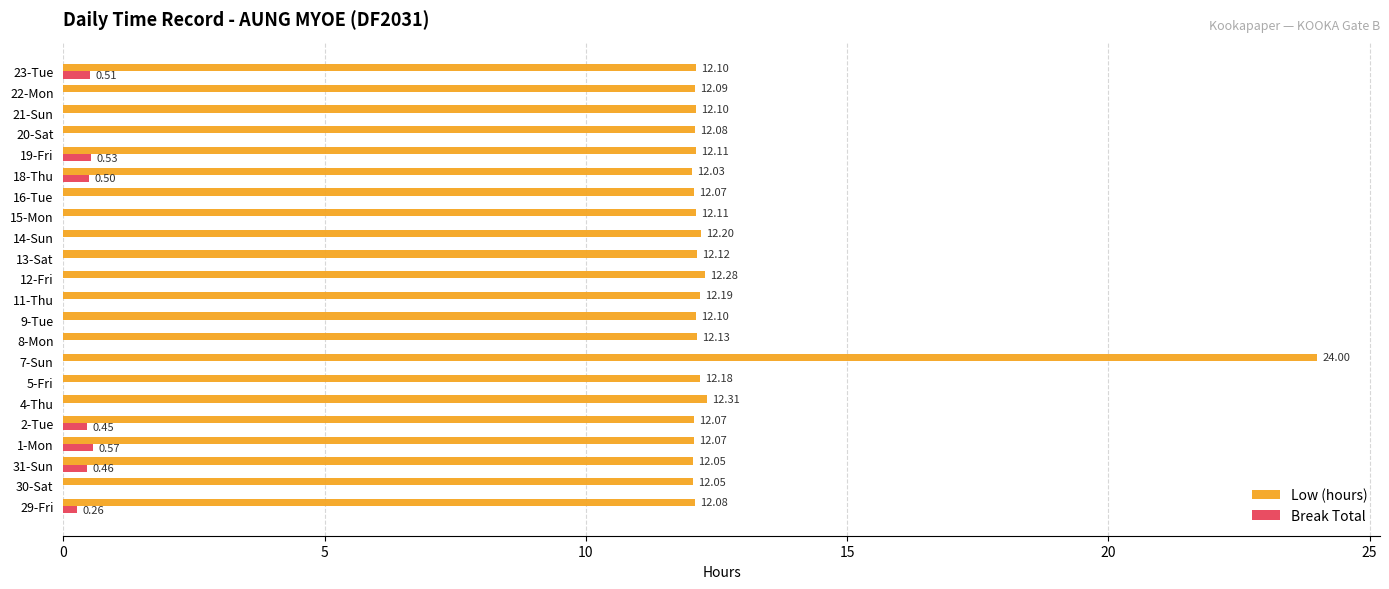

What is the total value across all series at 23-Tue?

12.6